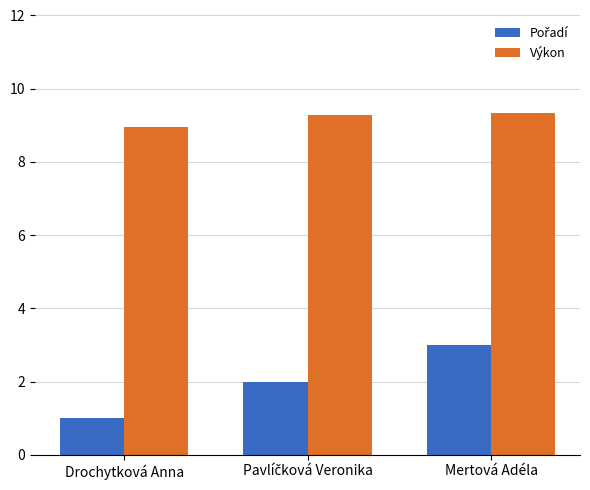

What is the value of the Výkon bar at the 3rd from the left?

9.3